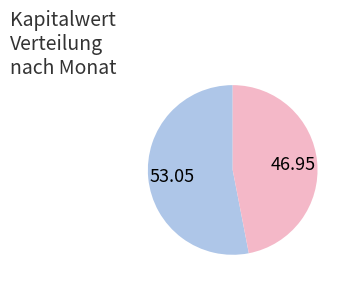

Does any single category account for the majority?

Yes